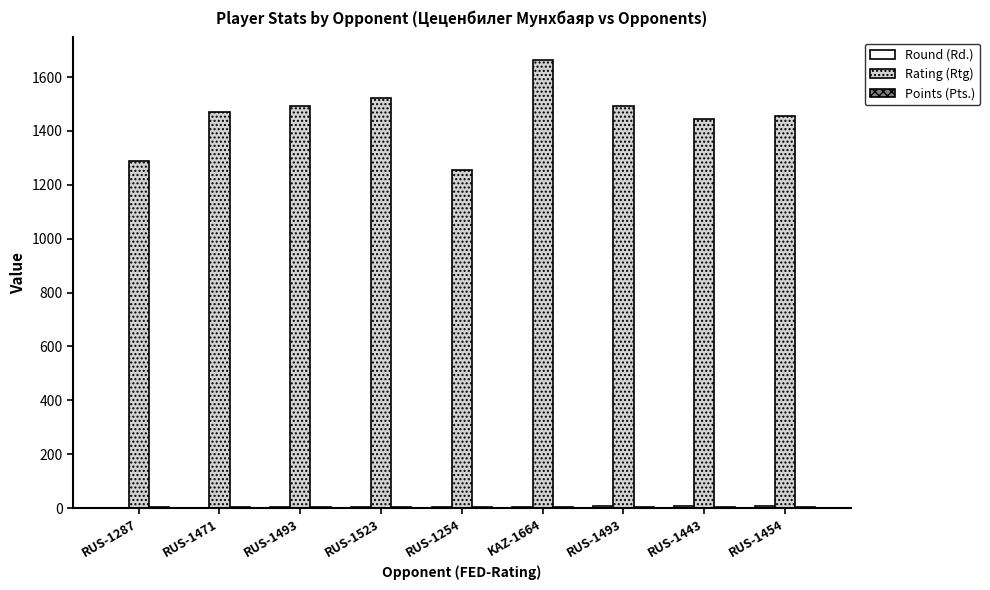

What is the spread (max minus min) of values at RUS-1287?

1286